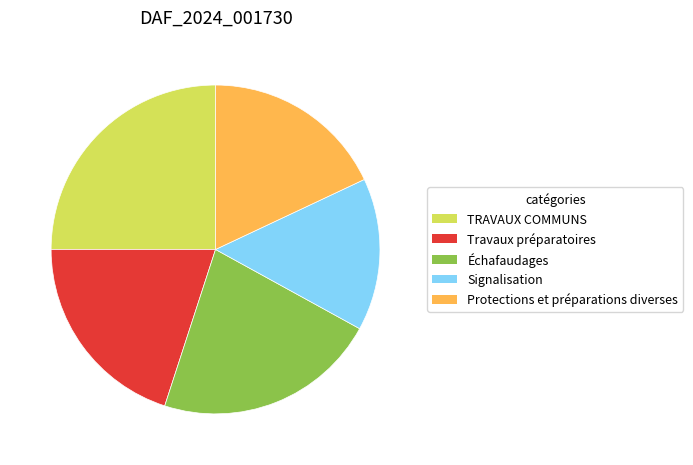

Between Signalisation and Protections et préparations diverses, which is larger?

Protections et préparations diverses